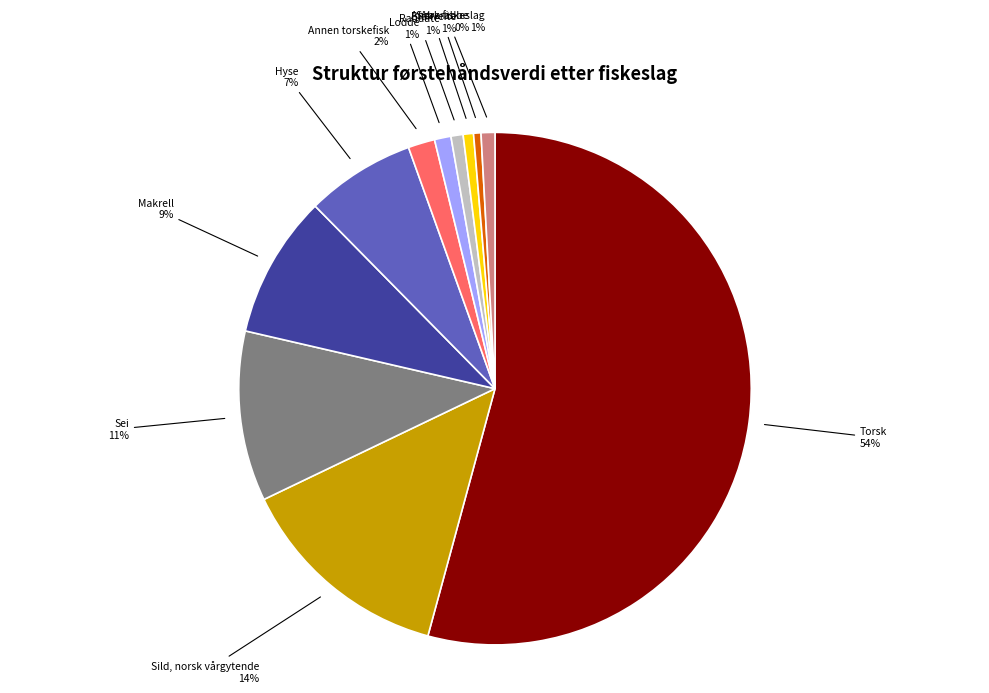

Is there a majority slice in this chart?

Yes